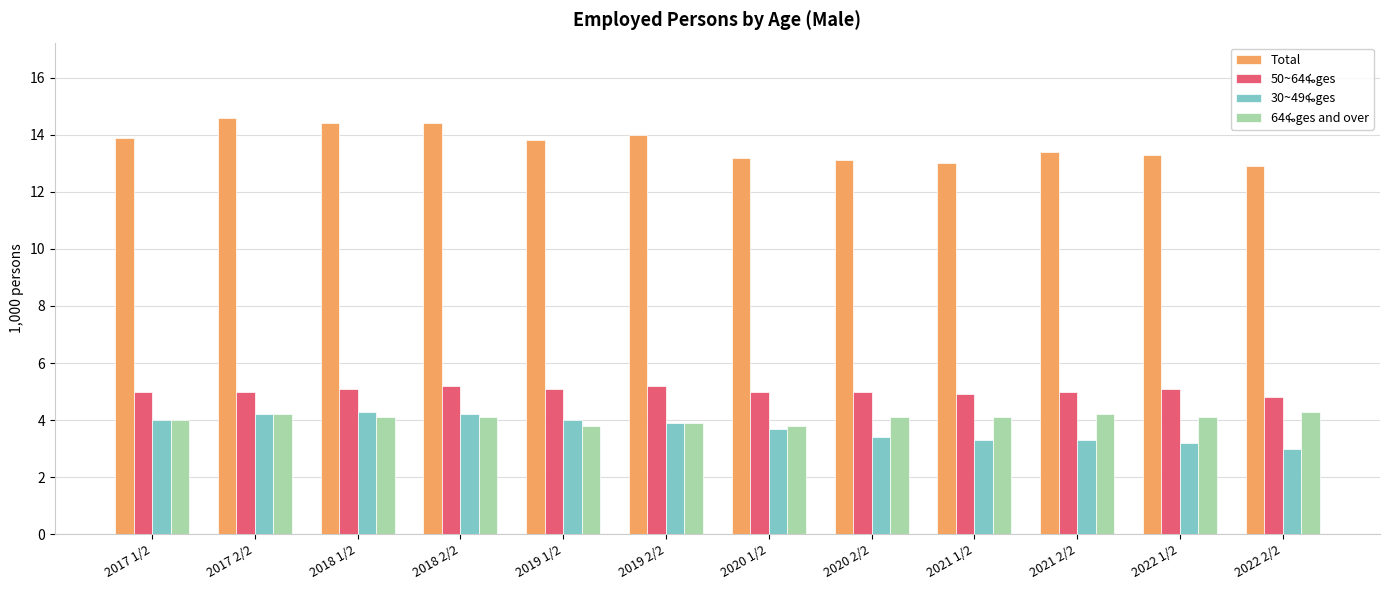

What is the average value of the Total series?

13.7